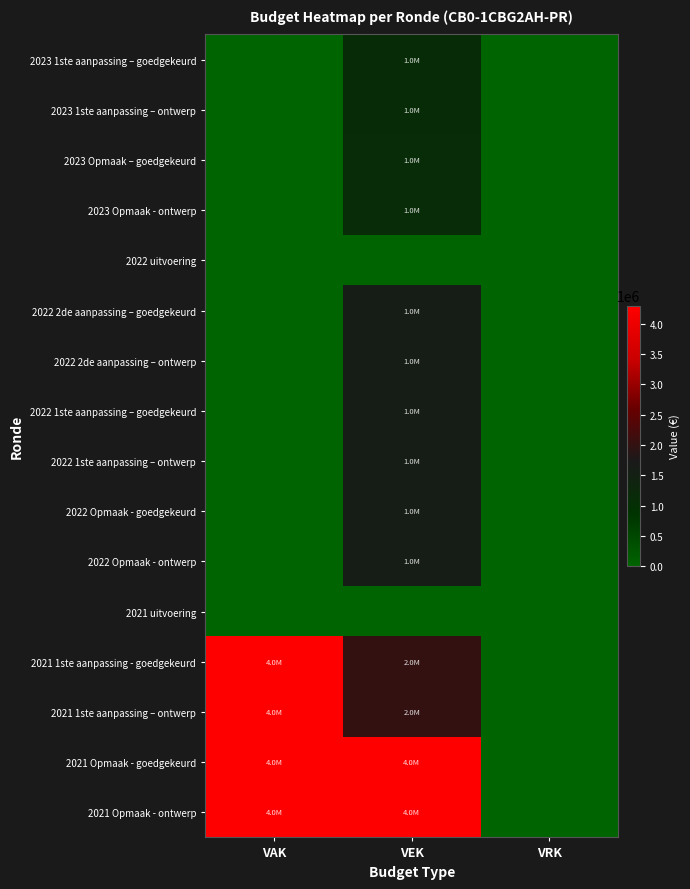

What is the total value across all series at VAK?

17200000